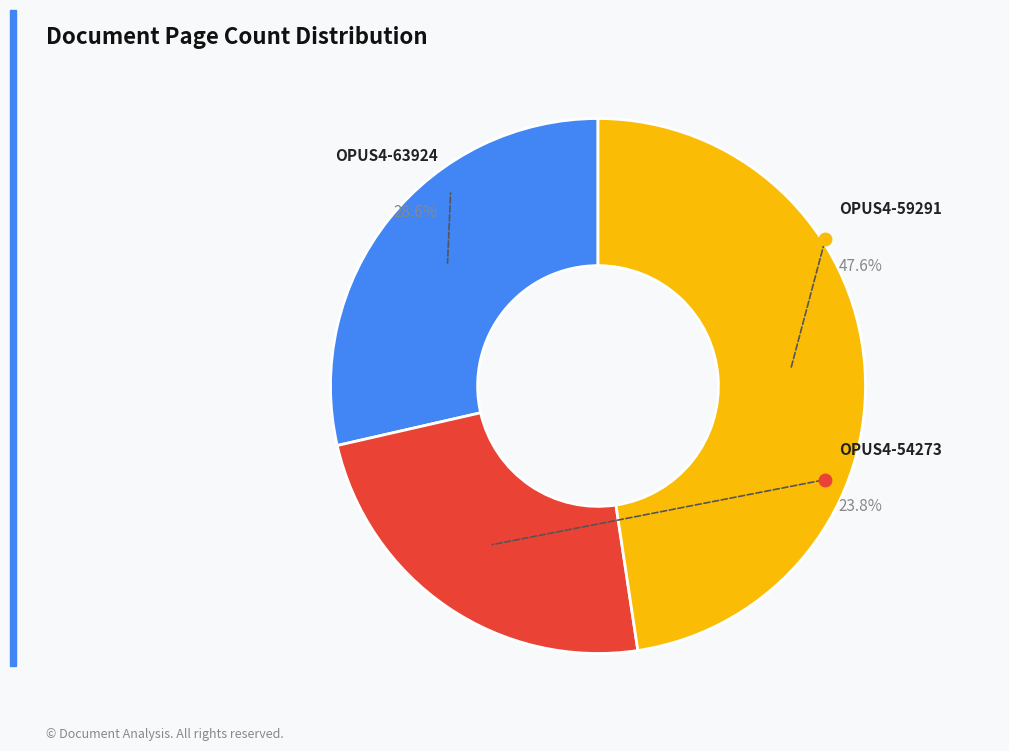

Is there a majority slice in this chart?

No